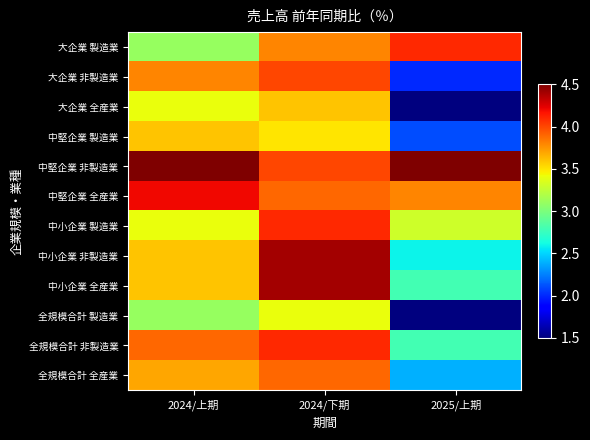

Which series has the largest total across all categories?

中堅企業 非製造業